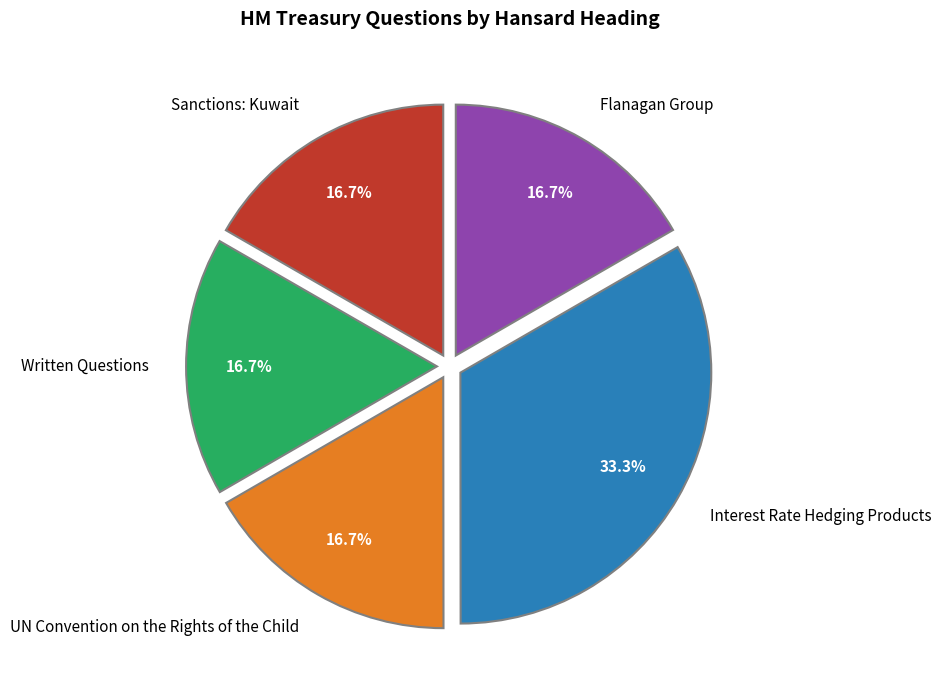

Between Sanctions: Kuwait and Interest Rate Hedging Products, which is larger?

Interest Rate Hedging Products